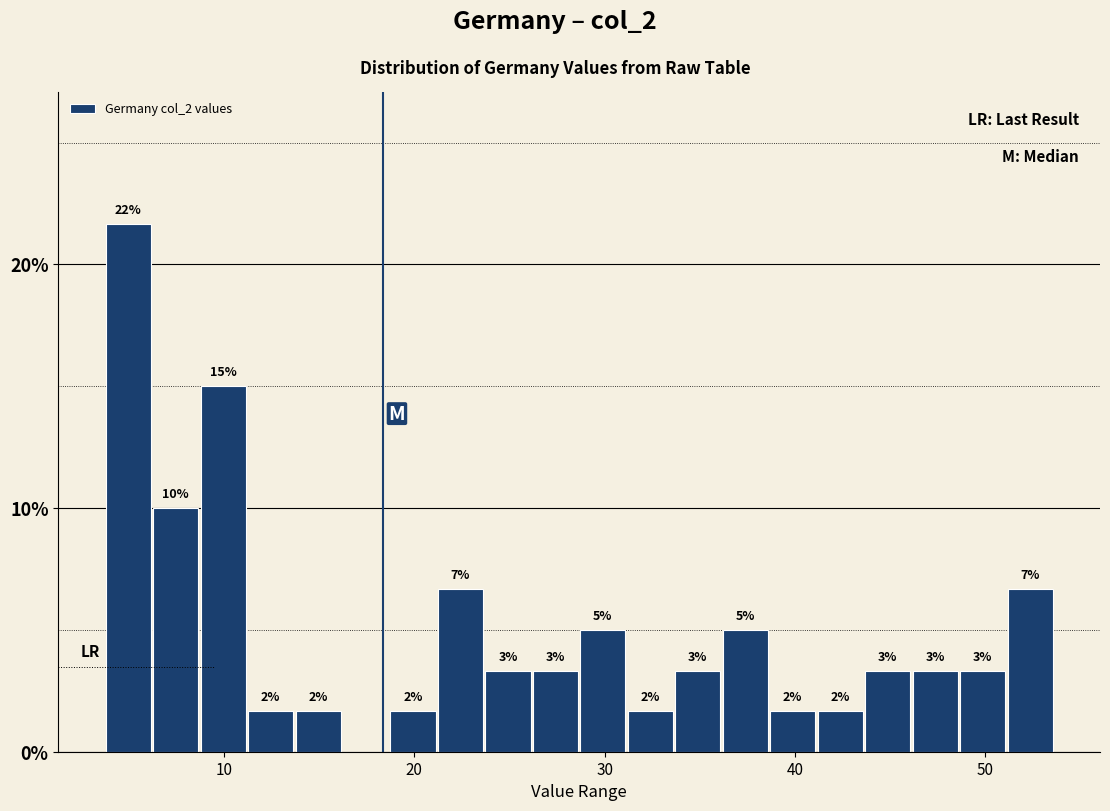

Around what value on the x-axis is the tallest bar? Give the approximate position of its centre, as read against the axis.

5